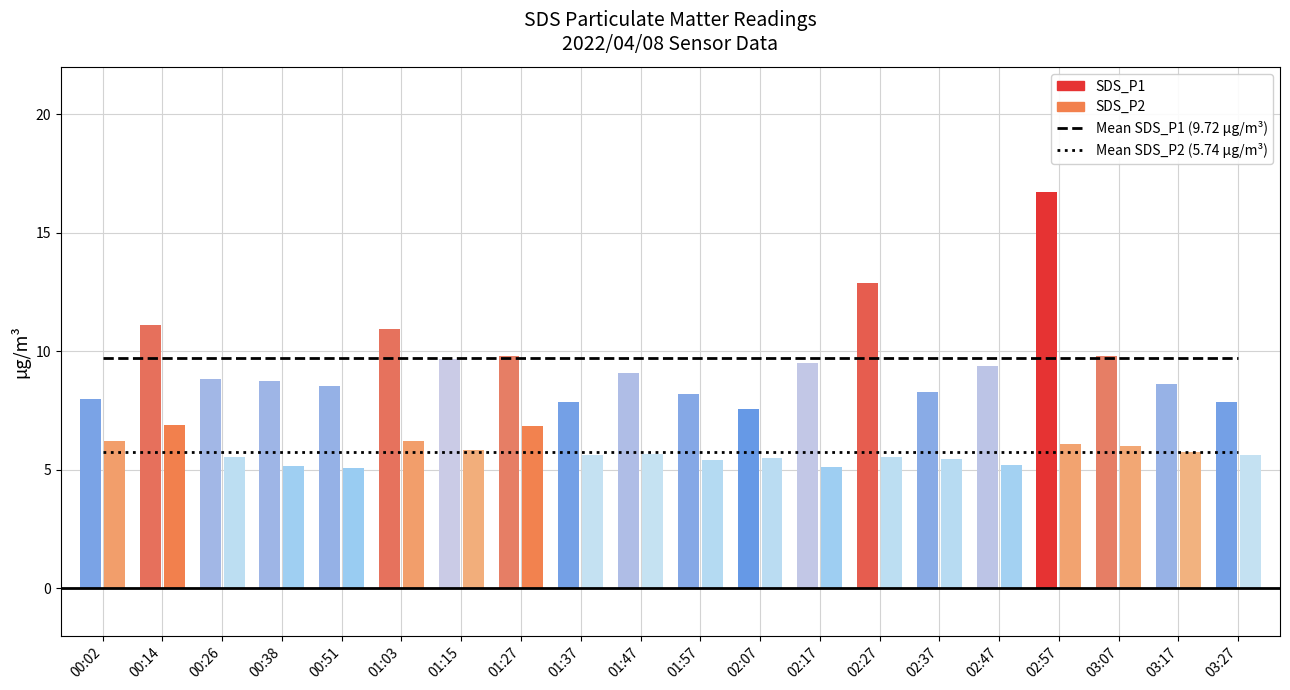

Does the chart contain stacked bars?

No